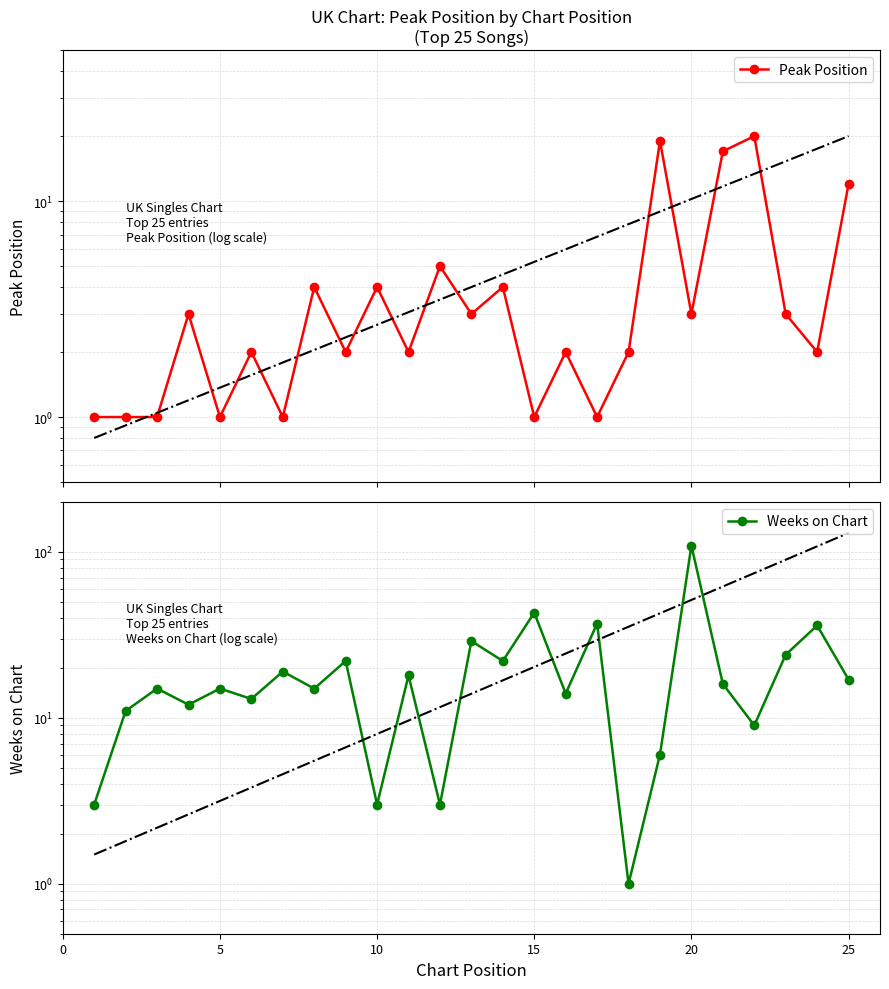

In Peak Position, how many points are higher than both neighbors (excluding endpoints)?

9